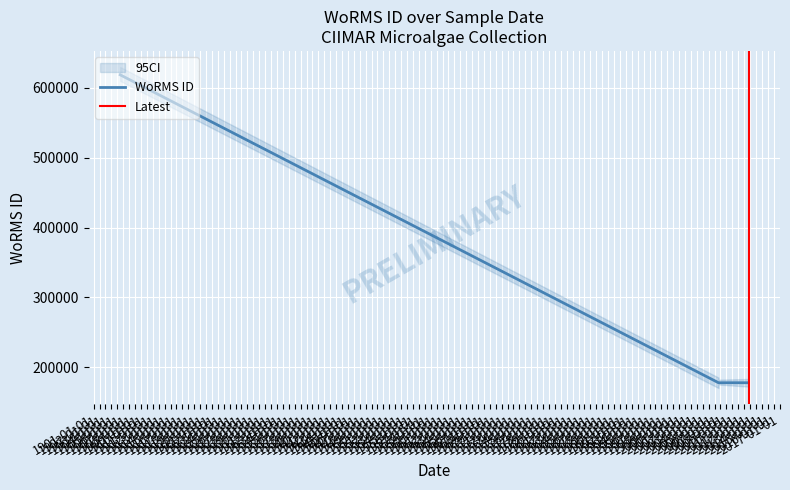

List the labels in order of value, largest first.

1905-06-29, 2006-09-01, 2006-09-01, 2011-10-03